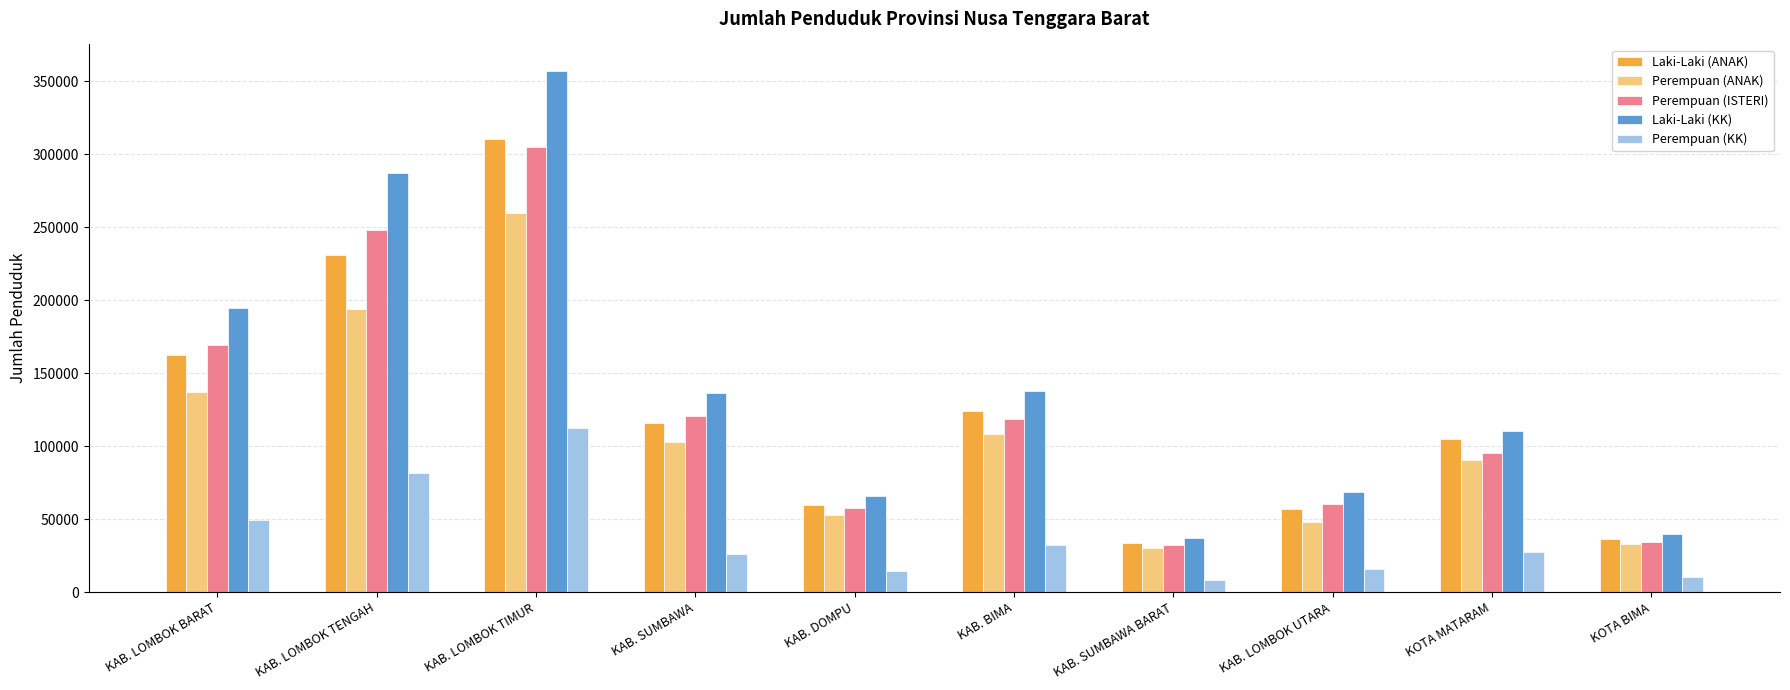

Is the value of Perempuan (KK) at KAB. BIMA greater than the value of Perempuan (ANAK) at KAB. DOMPU?

No